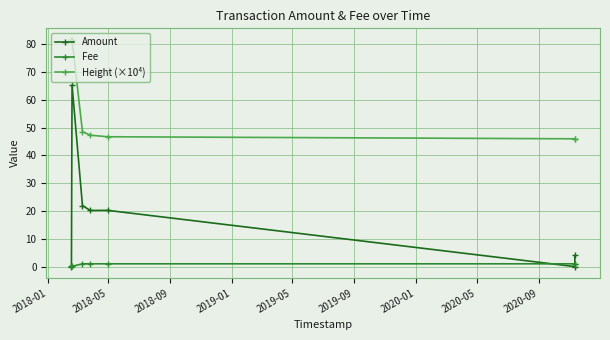

Which series has the widest spread of values?

Amount